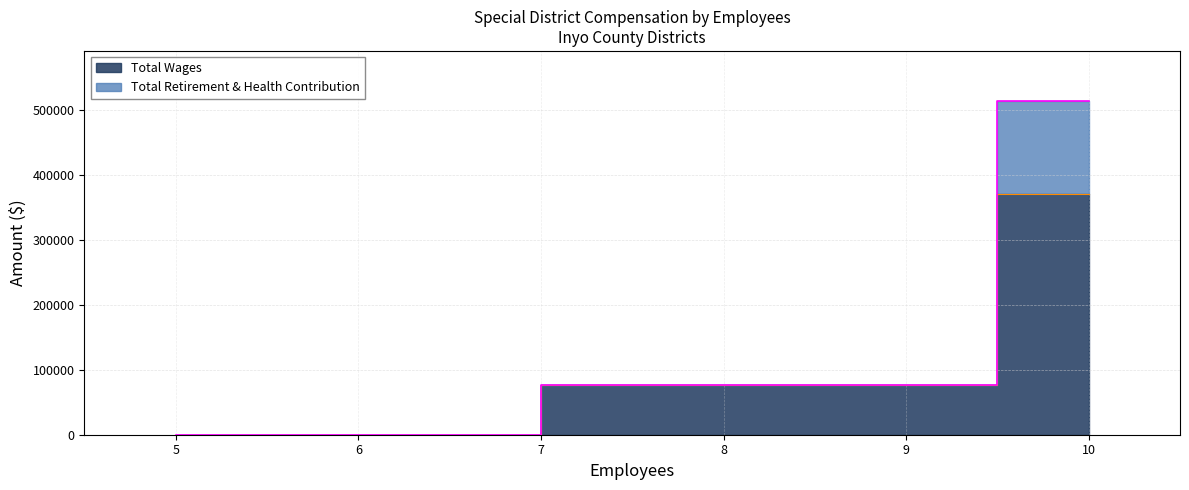

What are all the series names shown in the legend?

Total Wages, Total Retirement & Health Contribution